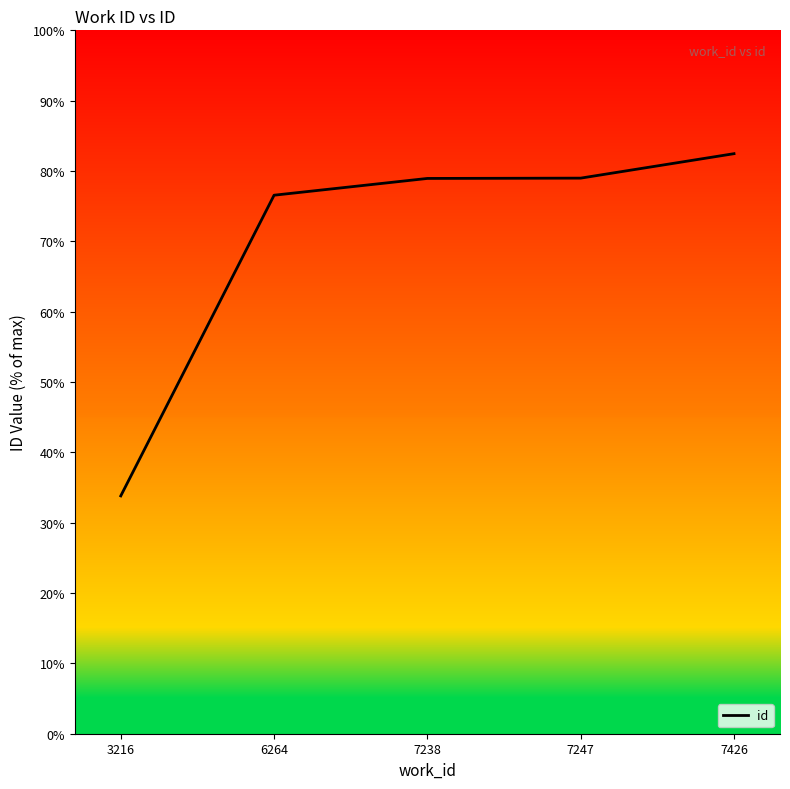

How many distinct data groups are displayed?

1